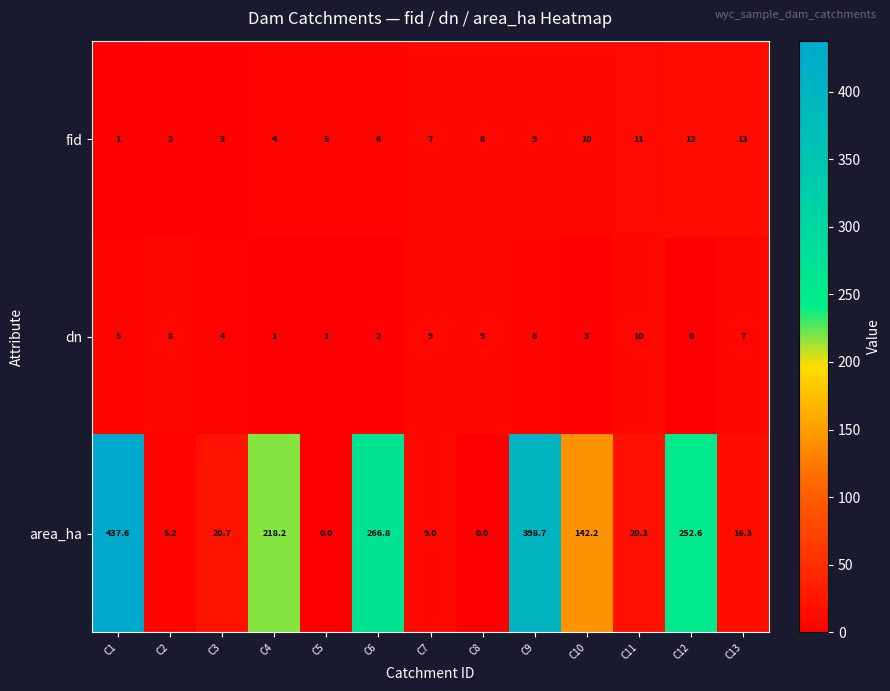

Which series has the widest spread of values?

area_ha